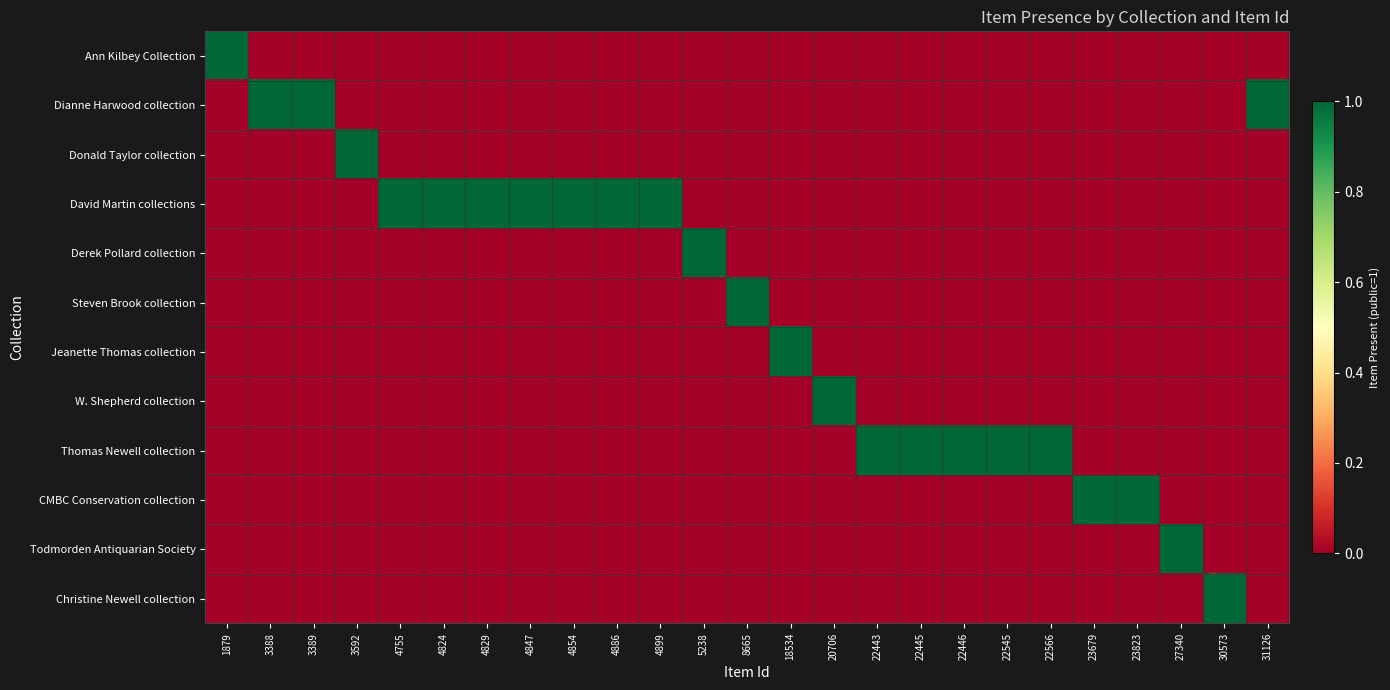

Between 3388 and 22445, which series saw the biggest shift?

Dianne Harwood collection